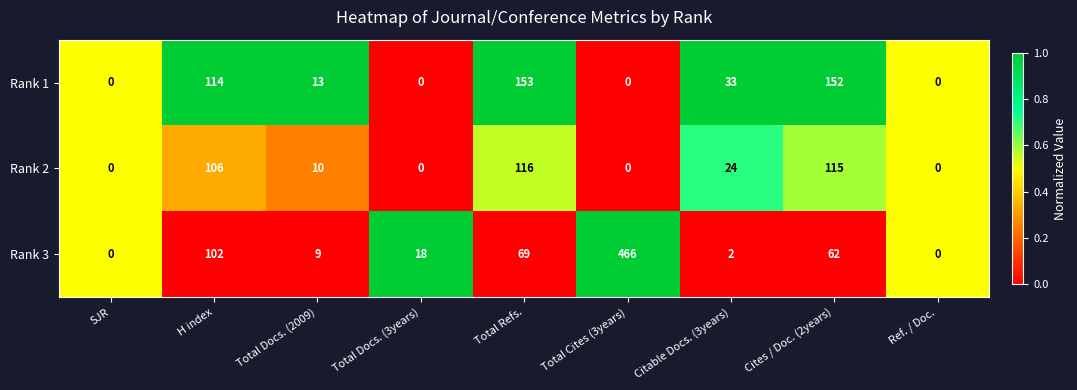

What is the difference between the maximum and minimum values in the Rank 1 series?

153